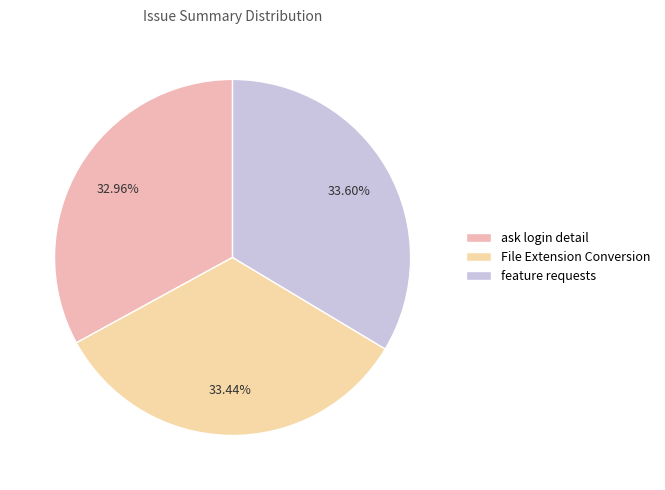

How many segments does this pie chart have?

3